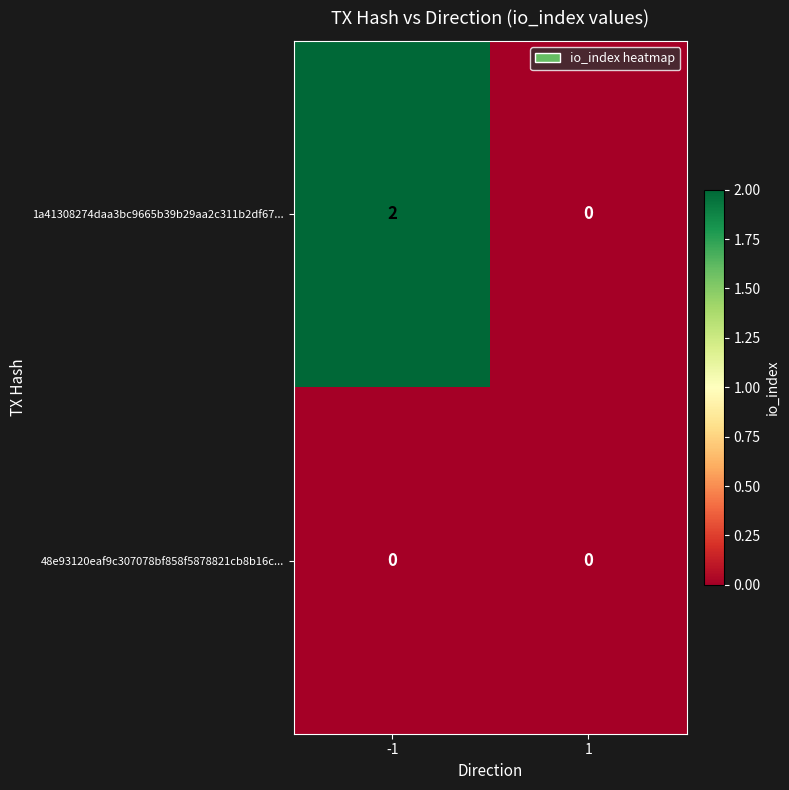

Which series has the largest range (max minus min)?

1a41308274daa3bc9665b39b29aa2c311b2df67...